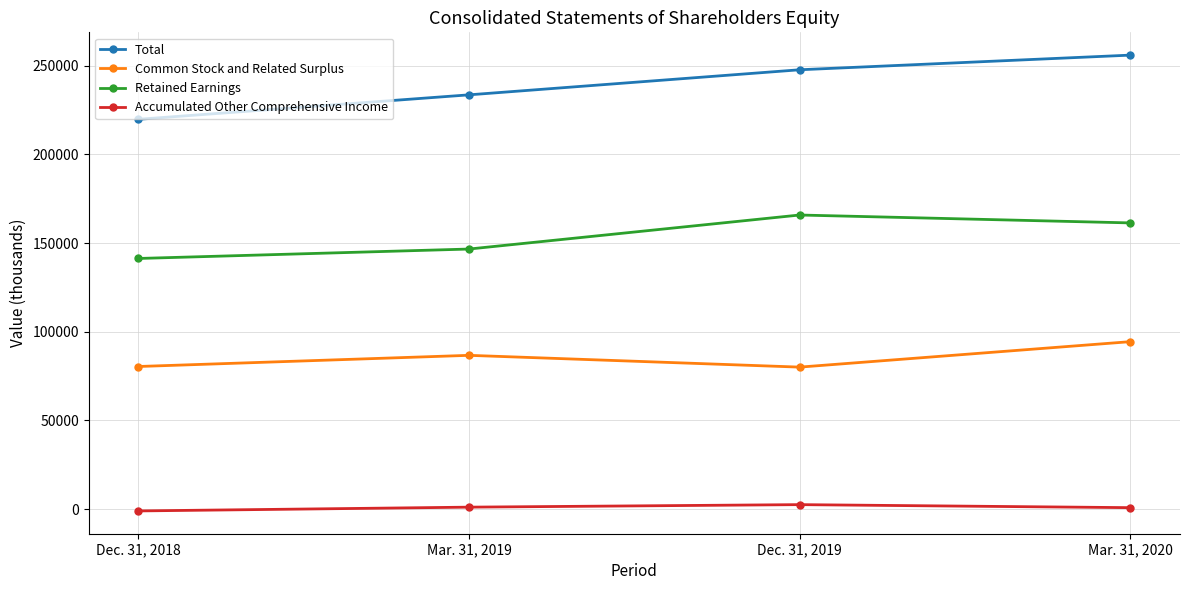

Count the number of categories in the chart.

4